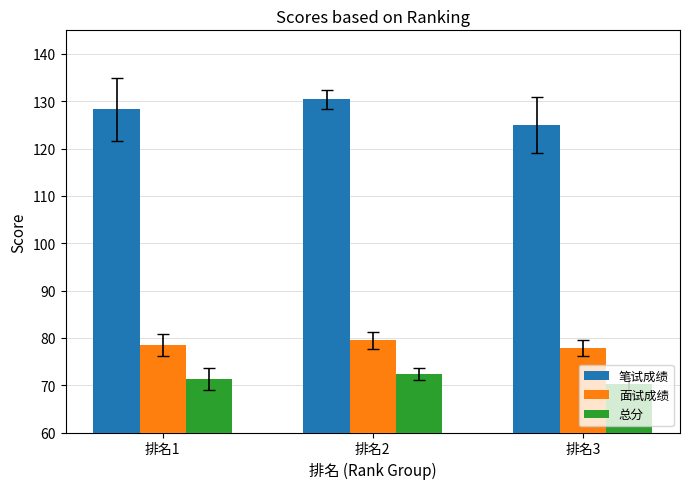

Reading left to right, list all the values displayed in this chart.

笔试成绩: 128.3	130.4	125.0
面试成绩: 78.4	79.5	77.8
总分: 71.3	72.3	70.1